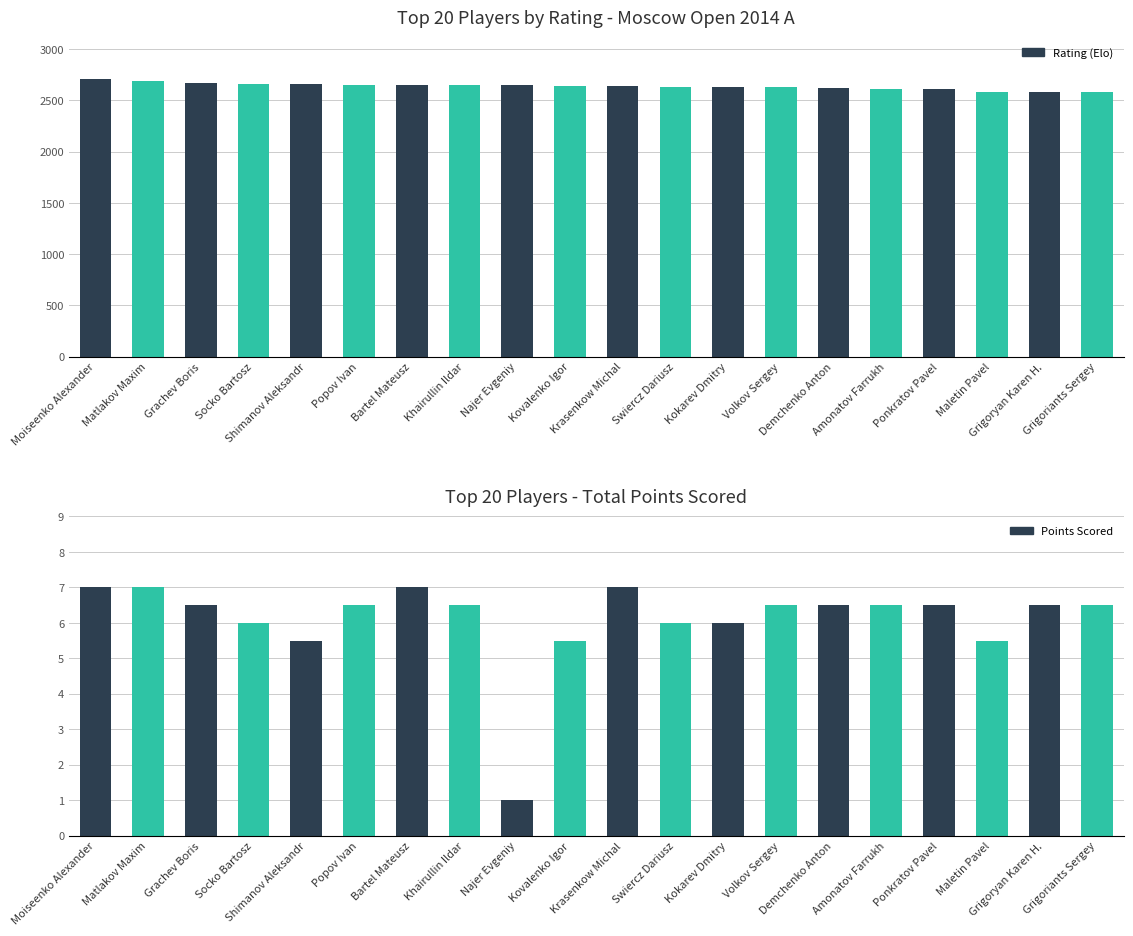

True or false: Rating (Elo) has a value of 2627.0 at Volkov Sergey.

True